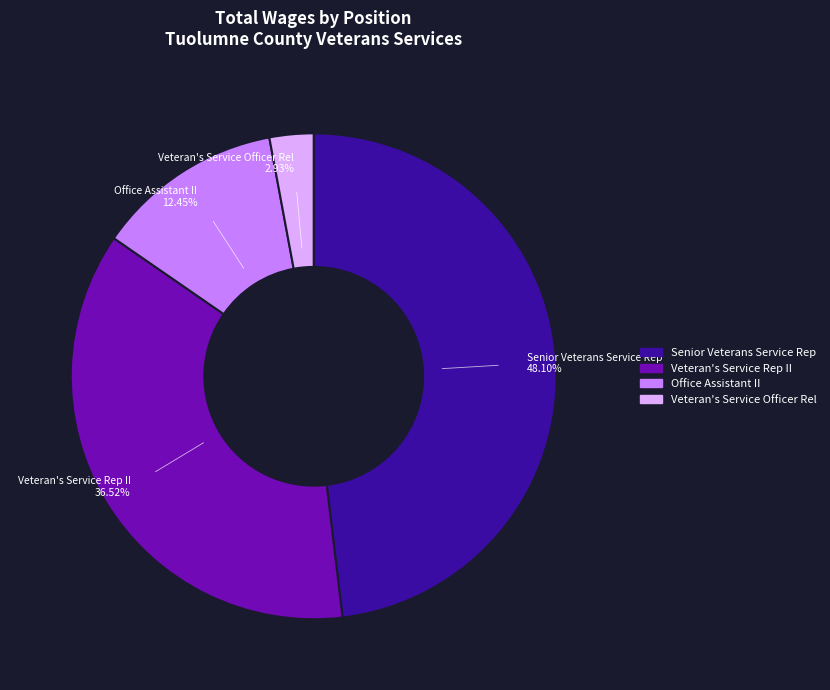

Count the number of slices in the pie.

4